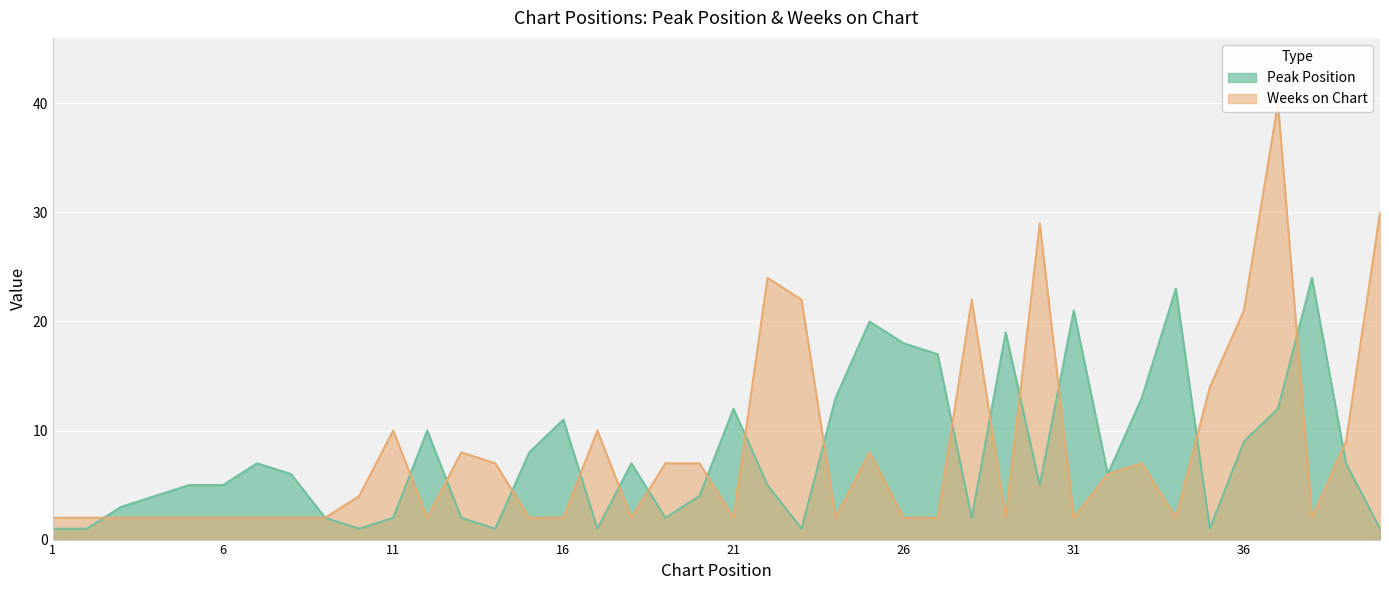

At which category does Weeks on Chart reach its first local valley?

12